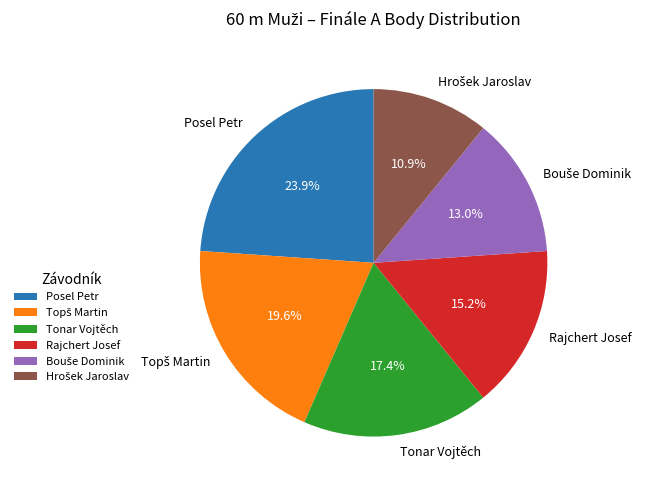

Which has a higher value, Tonar Vojtěch or Rajchert Josef?

Tonar Vojtěch